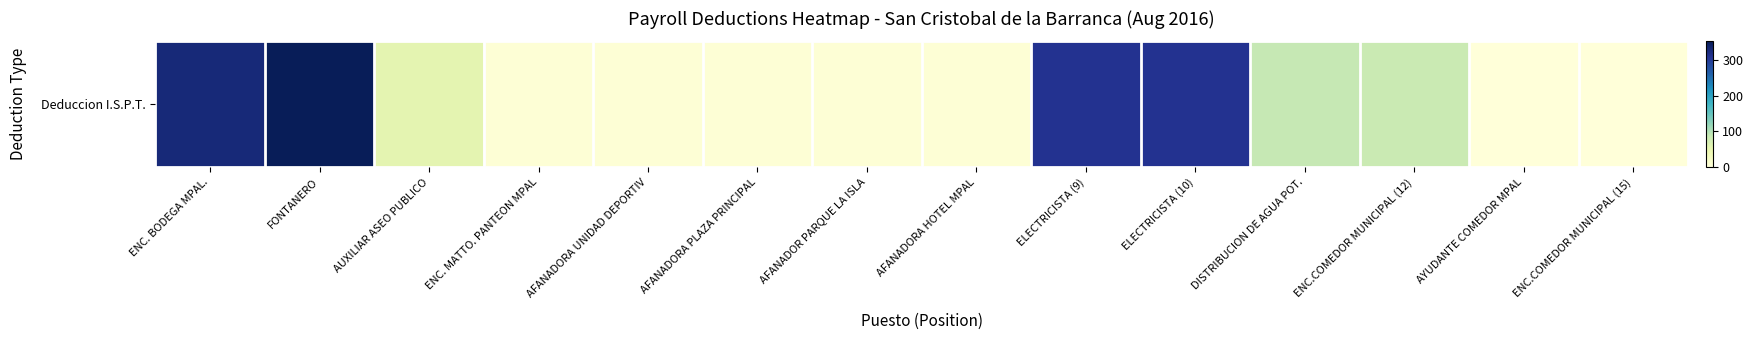

Rank the categories by value from highest to lowest.

FONTANERO, ENC. BODEGA MPAL., ELECTRICISTA (9), ELECTRICISTA (10), DISTRIBUCION DE AGUA POT., ENC.COMEDOR MUNICIPAL (12), AUXILIAR ASEO PUBLICO, ENC. MATTO. PANTEON MPAL, AFANADORA UNIDAD DEPORTIV, AFANADORA PLAZA PRINCIPAL, AFANADOR PARQUE LA ISLA, AFANADORA HOTEL MPAL, AYUDANTE COMEDOR MPAL, ENC.COMEDOR MUNICIPAL (15)